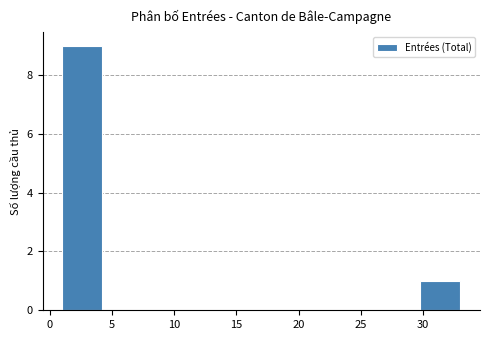

What is the height of the bar covering 1.0 to 4.2 on the x-axis? Neither the bar edges nor the heights are printed on the chart, so give them approximately, as read against the axes.

9